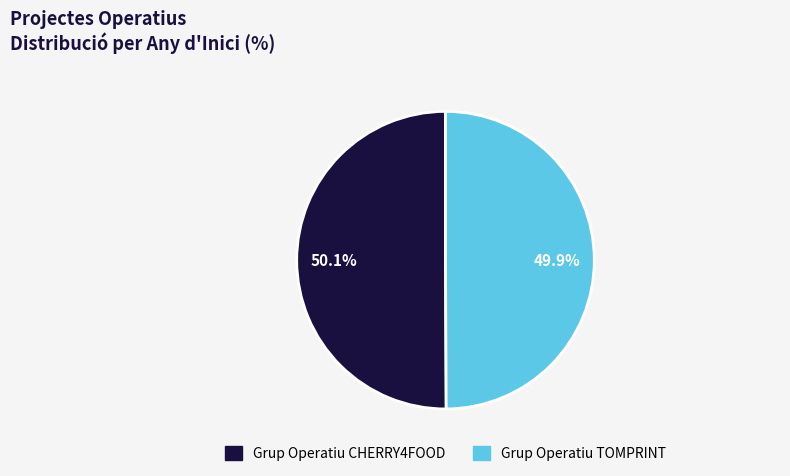

Is there any slice that represents more than half of the pie?

Yes